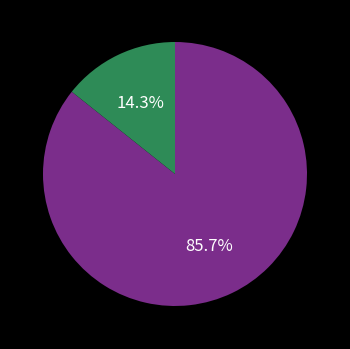

Count the number of slices in the pie.

2